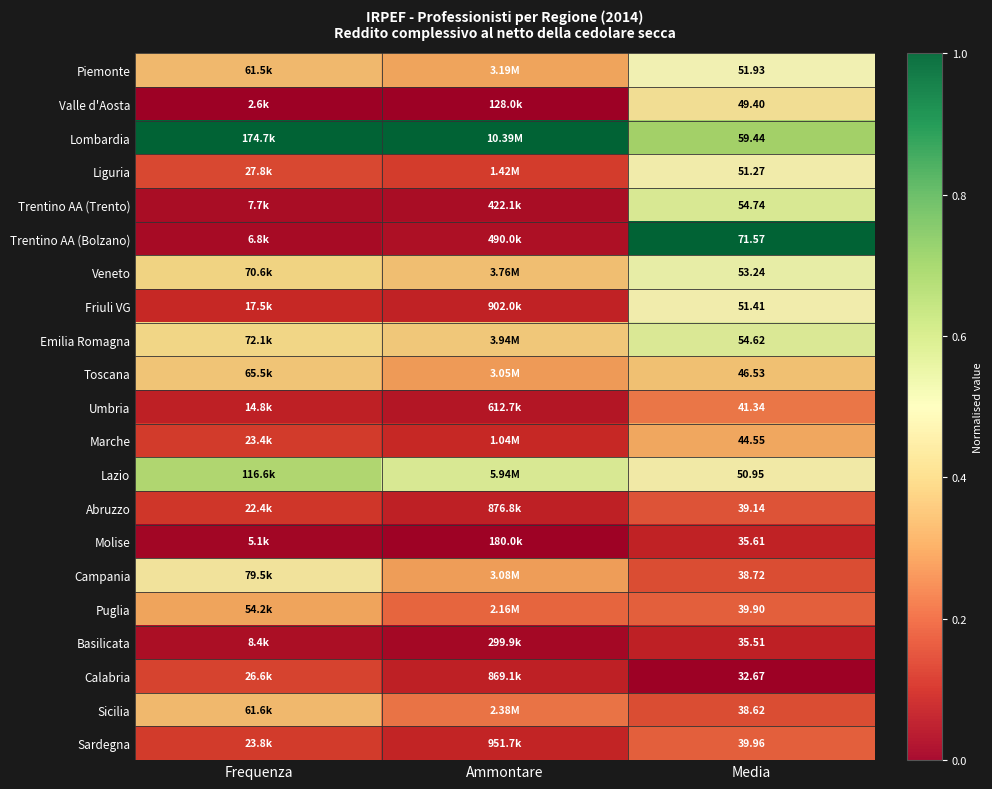

At Media, list the series in order from smallest to largest.

Calabria, Basilicata, Molise, Sicilia, Campania, Abruzzo, Puglia, Sardegna, Umbria, Marche, Toscana, Valle d'Aosta, Lazio, Liguria, Friuli VG, Piemonte, Veneto, Emilia Romagna, Trentino AA (Trento), Lombardia, Trentino AA (Bolzano)